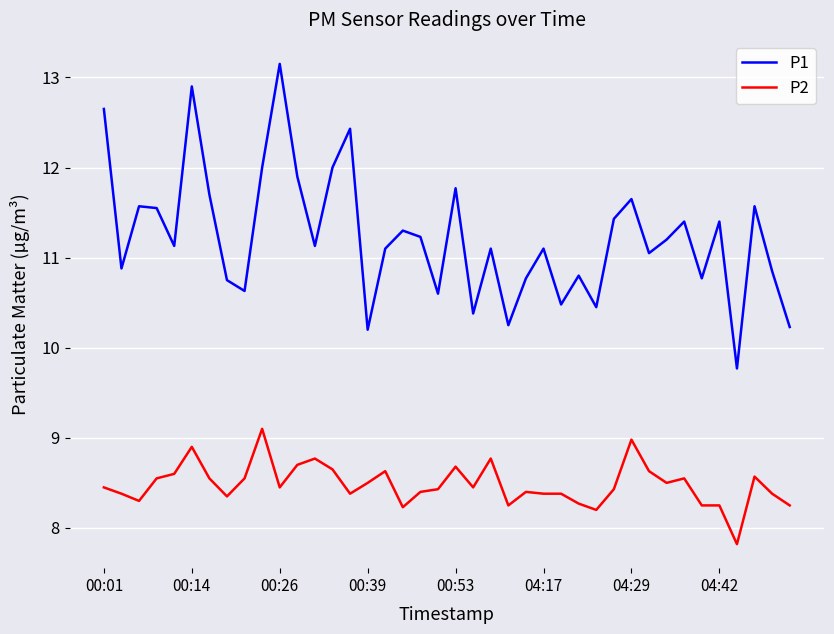

Which series has the largest total across all categories?

P1